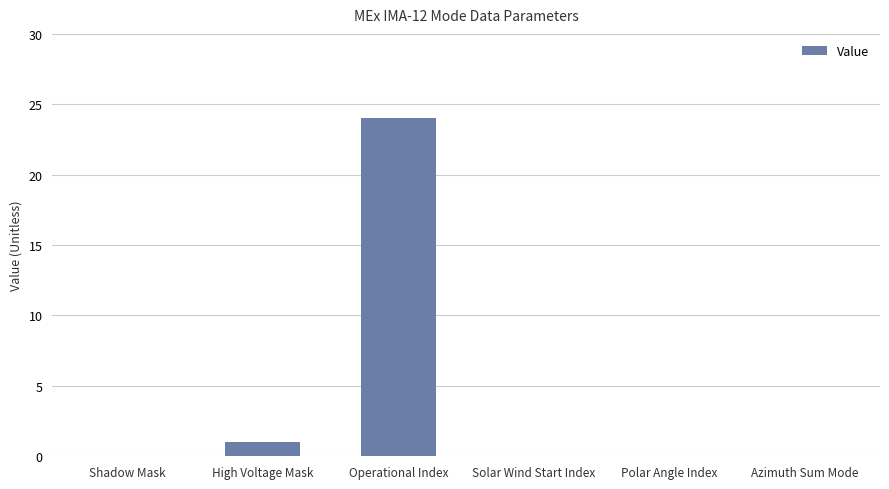

What is the difference between the values at Shadow Mask and High Voltage Mask?

1